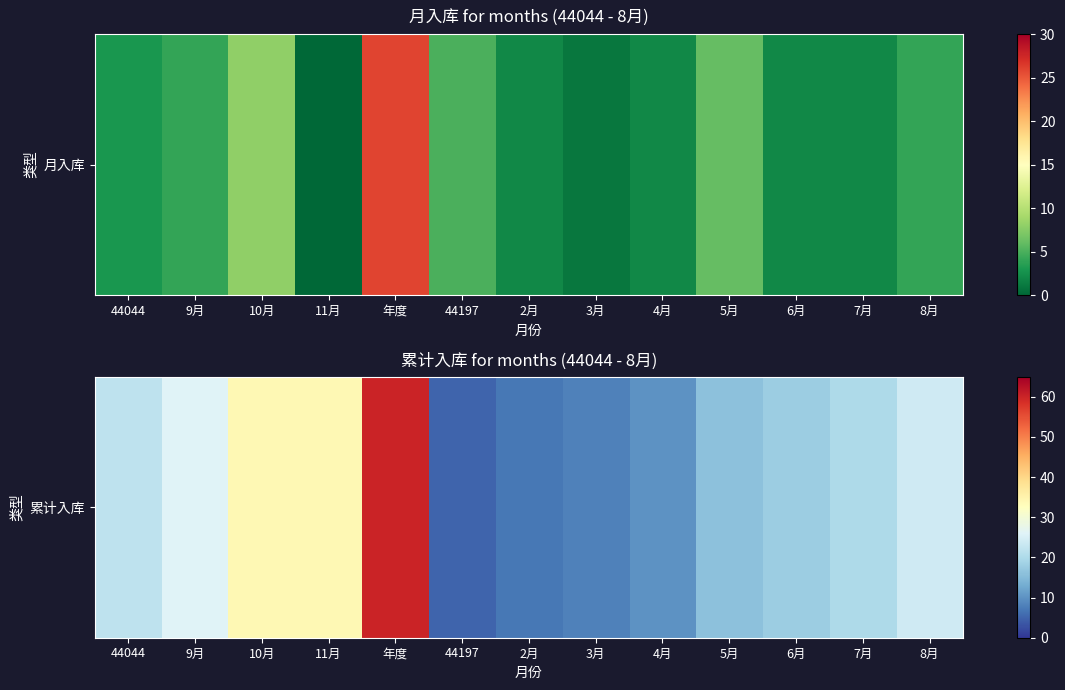

Which has a higher value, 9月 or 8月?

9月